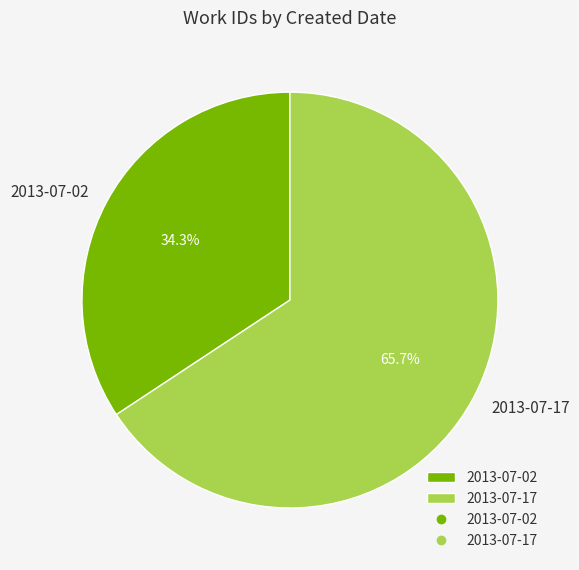

What is the largest slice in the pie chart?

2013-07-17